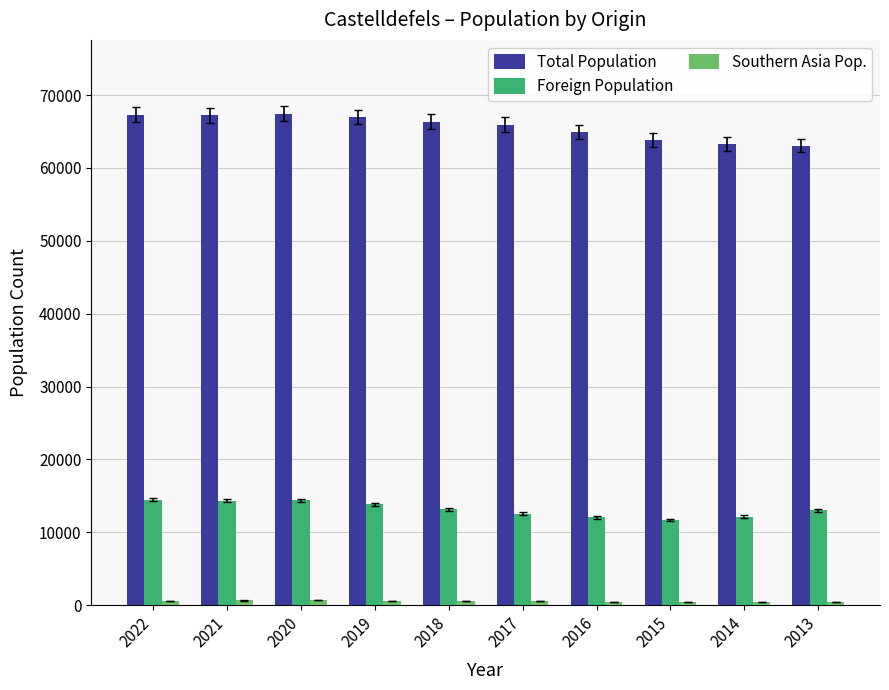

What is the difference between the second highest and second lowest values in the Foreign Population series?

2330